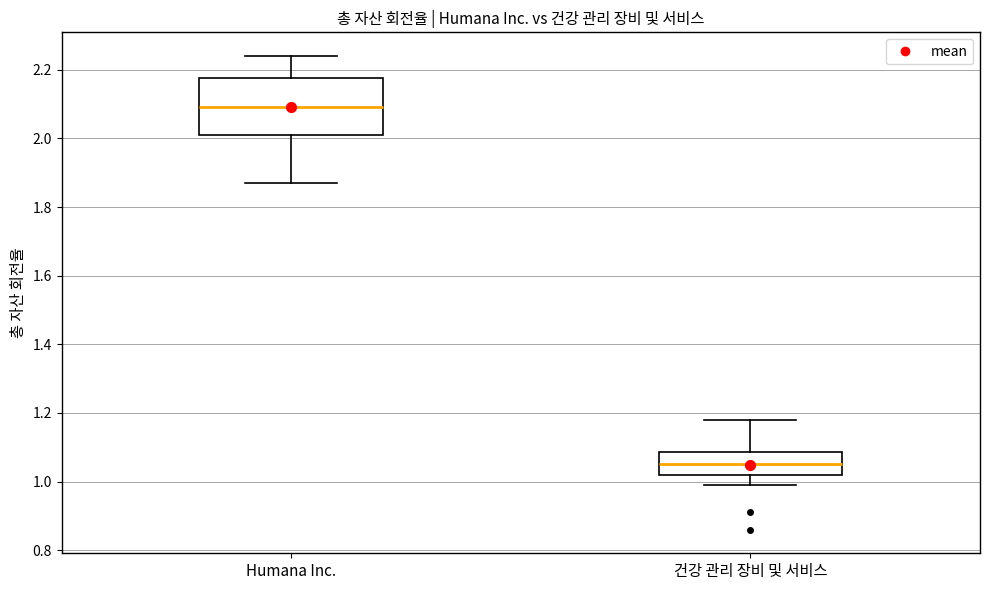

Reading left to right, read every box against the y-axis: the position of its median line, the range the box covers, and the ends of its whiskers. The values are not printed on the chart, so give them approximately, as read against the axis.

Humana Inc.: median 2.10, box 2.02 to 2.18, whiskers 1.88 to 2.24
건강 관리 장비 및 서비스: median 1.06, box 1.02 to 1.08, whiskers 1.00 to 1.18